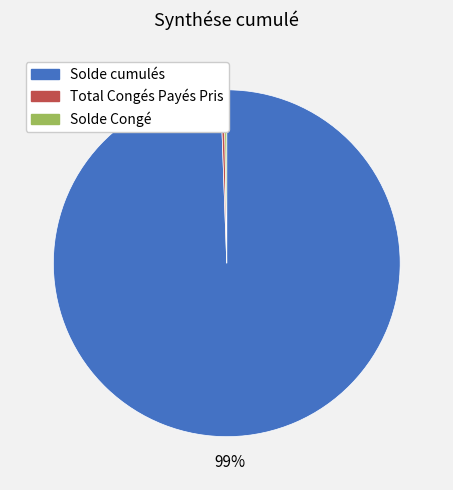

Which slice represents more than half of the pie?

Solde cumulés